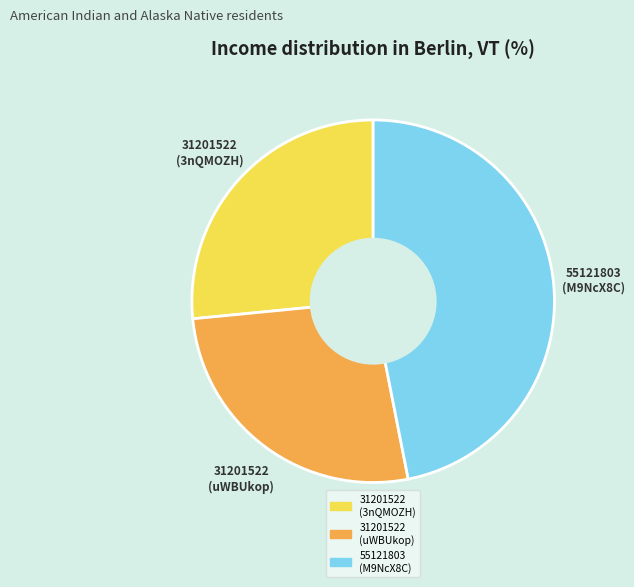

How many slices are in this pie chart?

3